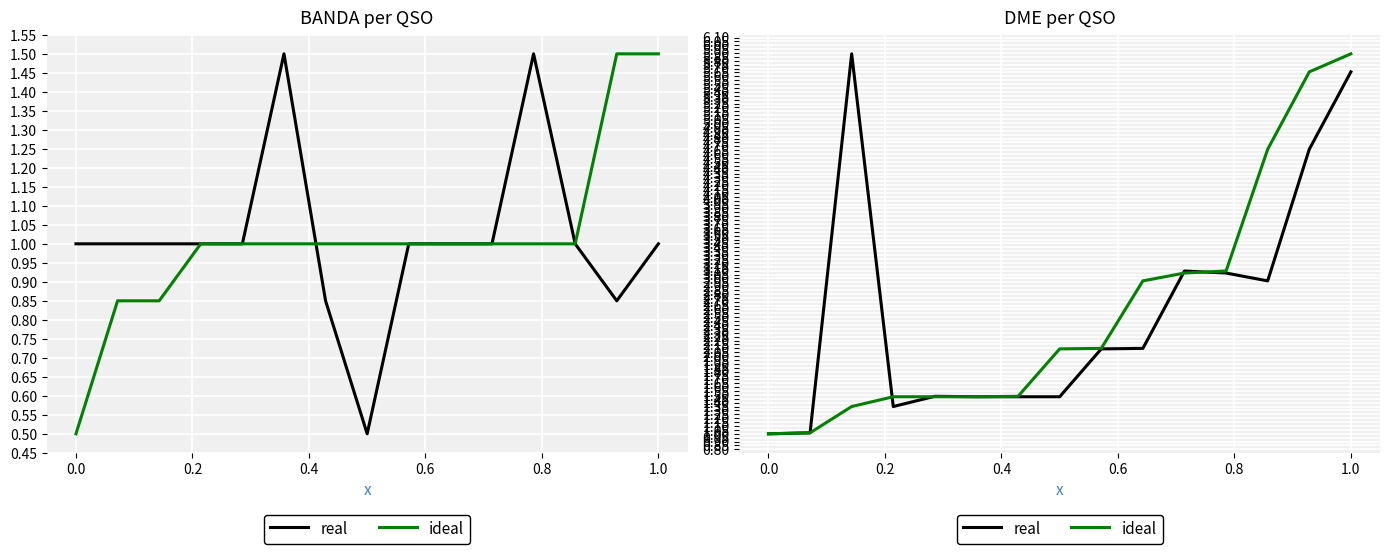

What is the total value across all series at 0.4?

2.8